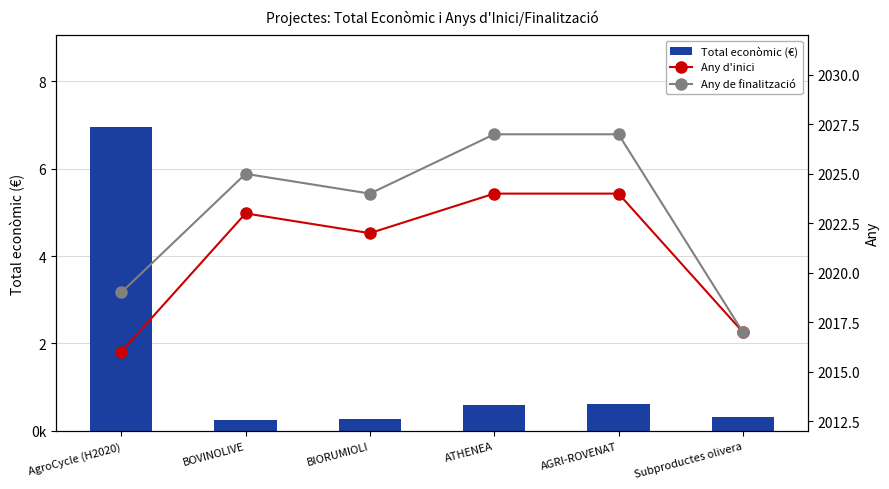

What is the label of the 1st bar from the right?

Subproductes olivera